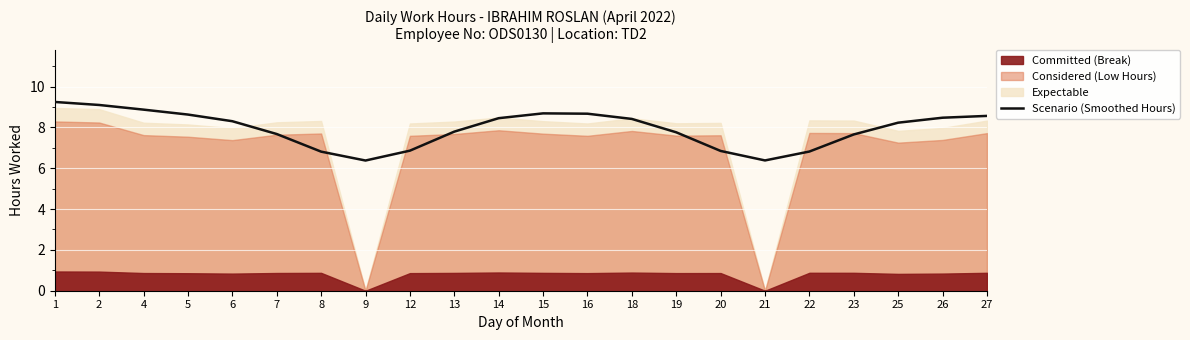

Where is the data nearest to the value 7?

12